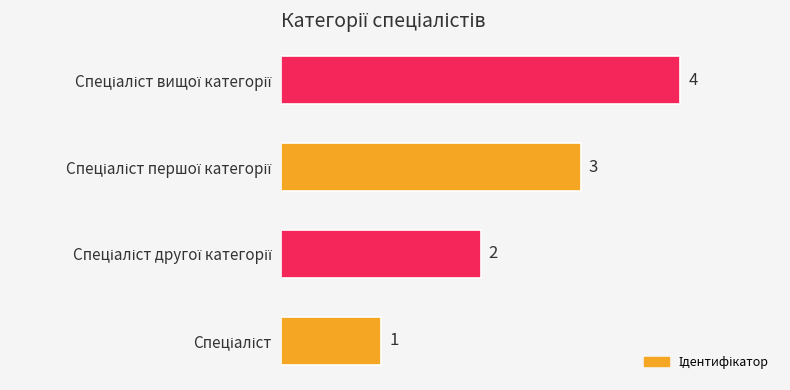

What is the greatest value displayed?

4